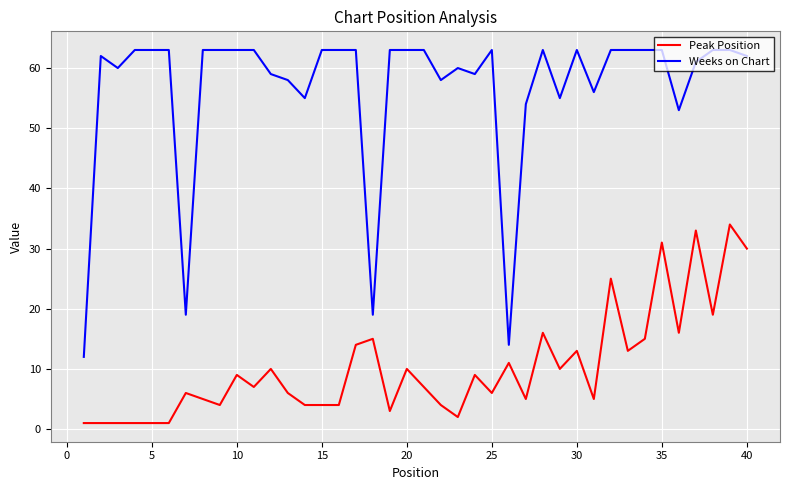

Which series has the widest spread of values?

Weeks on Chart